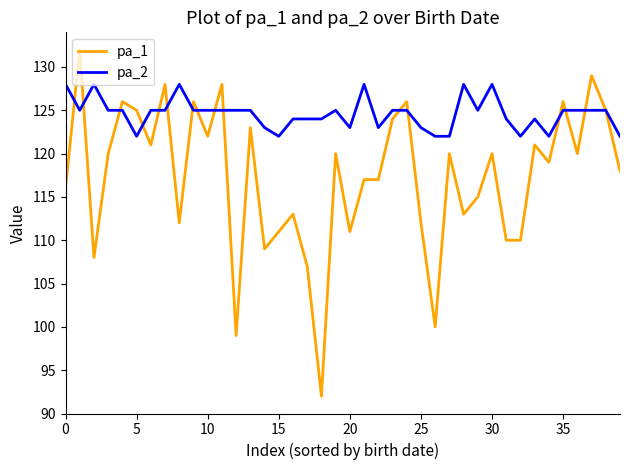

What is the greatest value displayed?

132